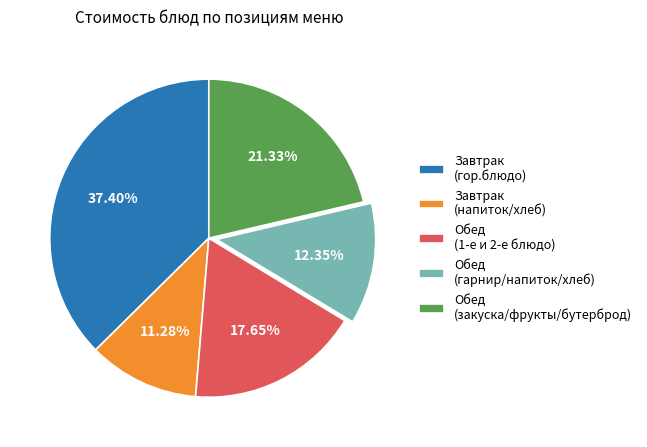

Rank the categories by value from highest to lowest.

Завтрак (гор.блюдо), Обед (закуска/фрукты/бутерброд), Обед (1-е и 2-е блюдо), Обед (гарнир/напиток/хлеб), Завтрак (напиток/хлеб)